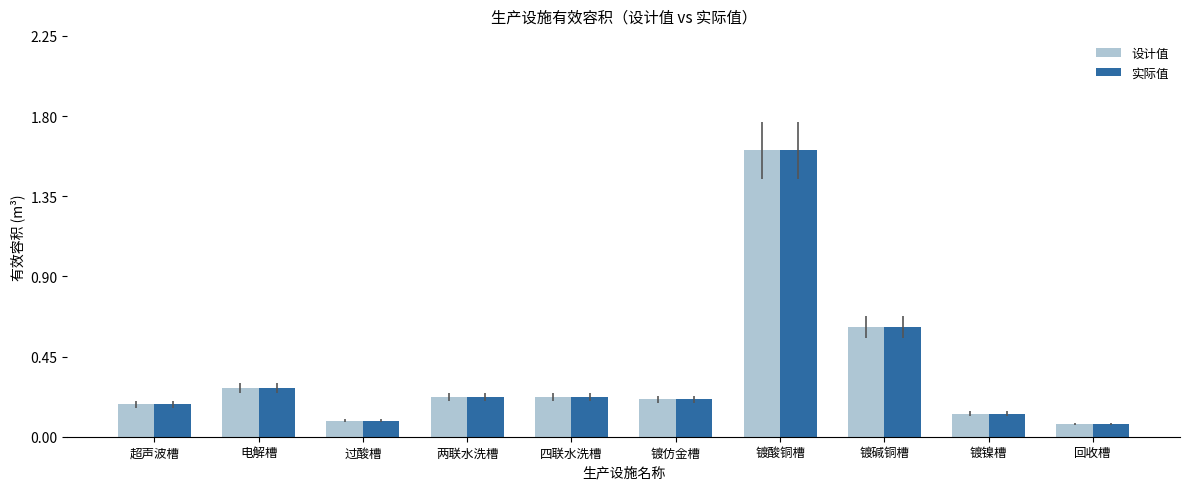

Which category has the lowest value in the 设计值 series?

回收槽